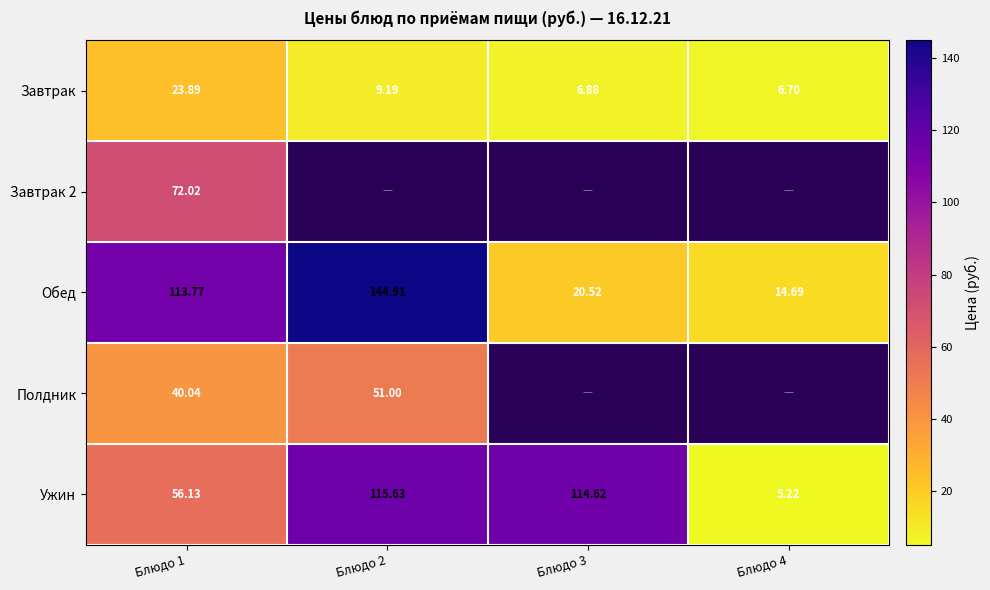

At Блюдо 2, list the series in order from smallest to largest.

Завтрак, Завтрак 2, Полдник, Ужин, Обед